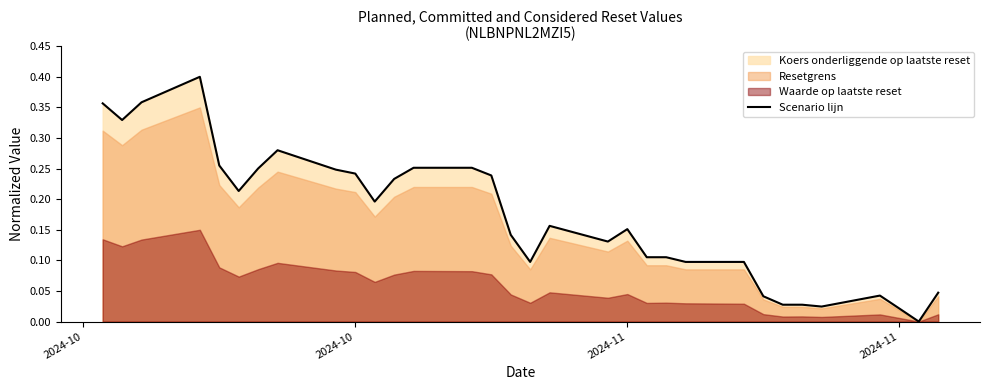

What is the difference between the maximum and second lowest values?

0.4